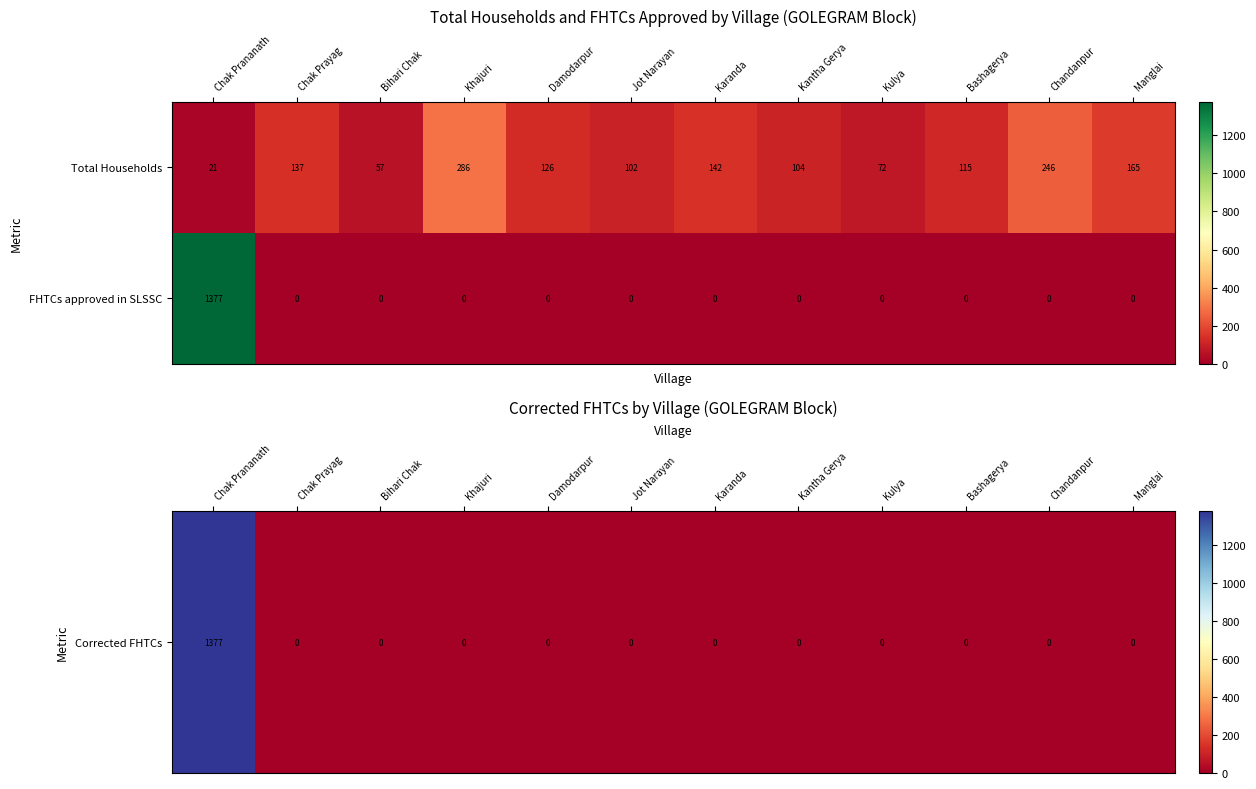

What is the spread (max minus min) of values at Damodarpur?

126